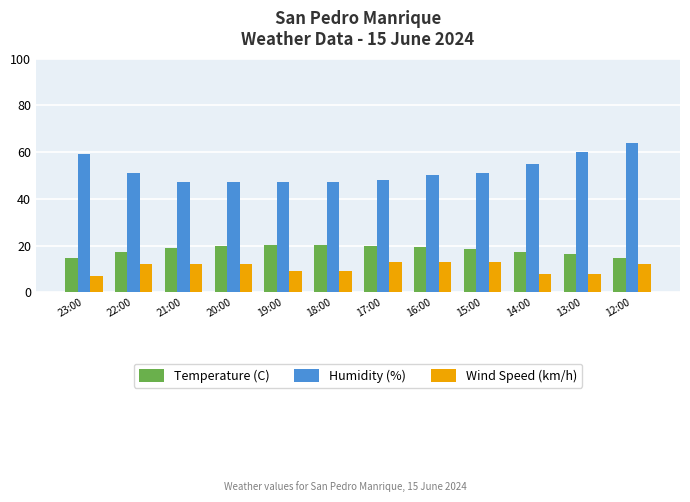

What value does the Wind Speed (km/h) series have at 22:00?

12.0